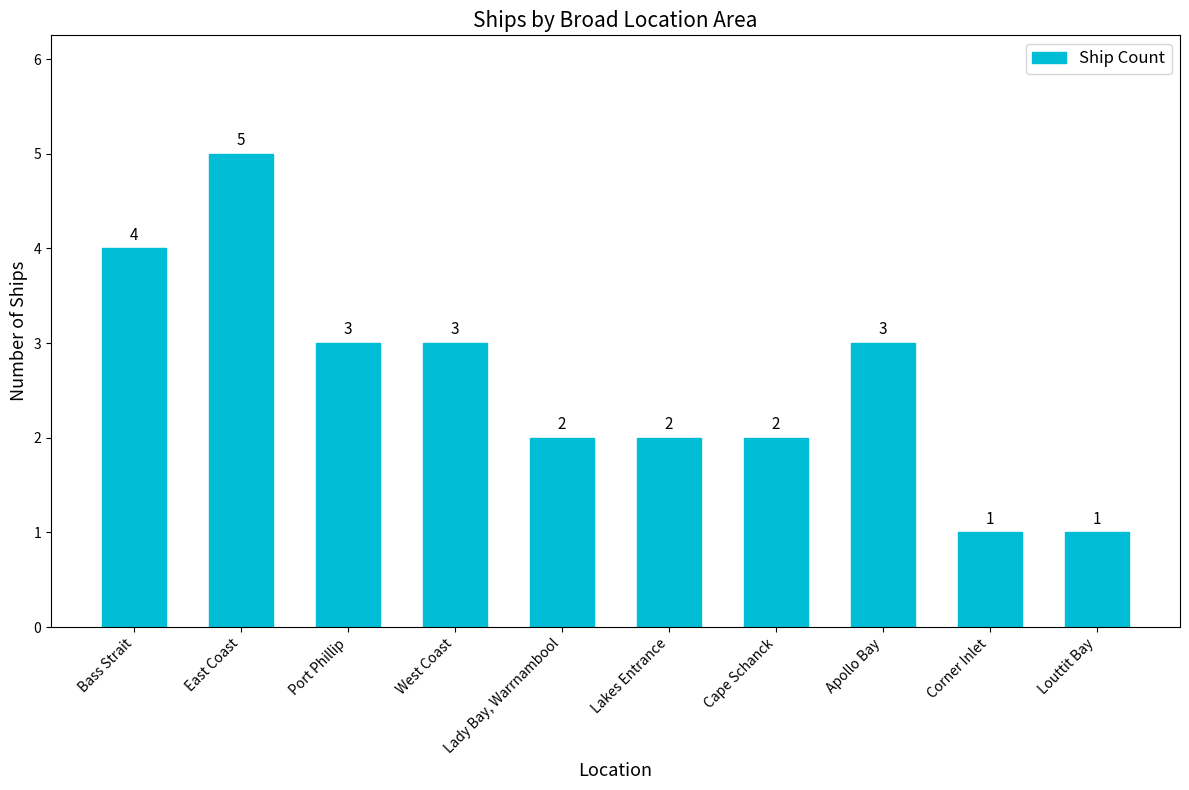

What is the sum of the values at Louttit Bay and Lady Bay, Warrnambool?

3